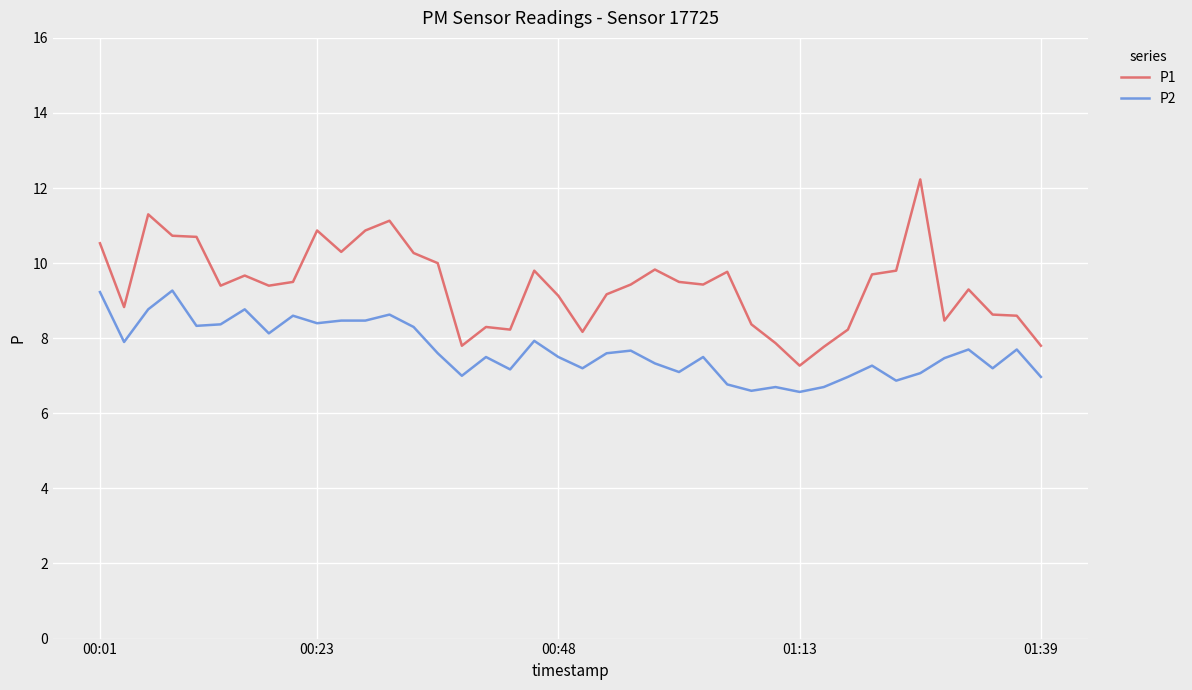

How many distinct data groups are displayed?

2